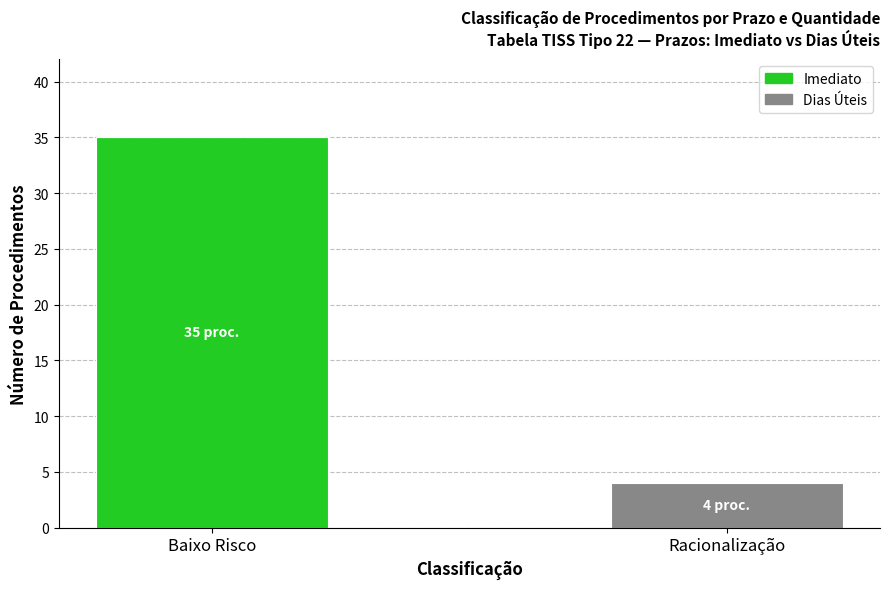

True or false: Imediato has a value of 35 at Baixo Risco.

True